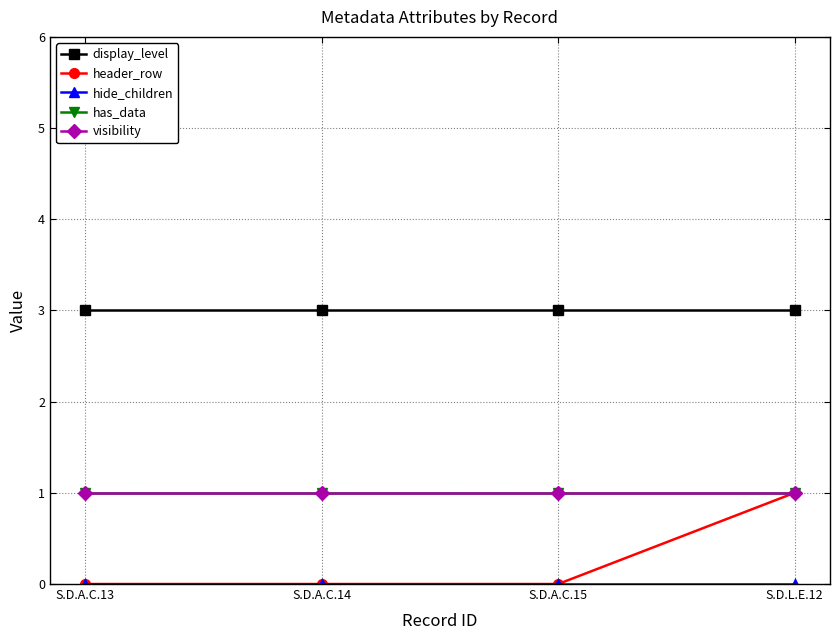

What position from the right is S.D.A.C.13?

4